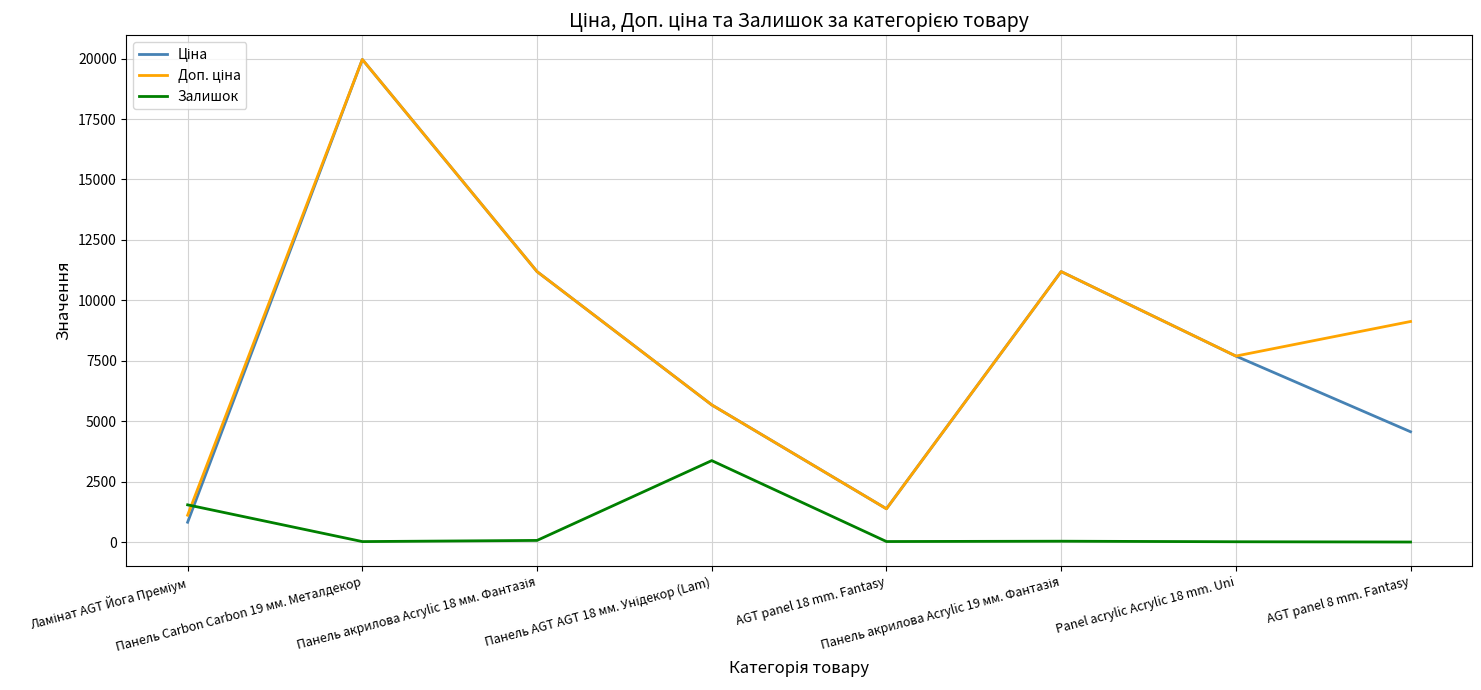

Does the chart have visible grid lines?

Yes